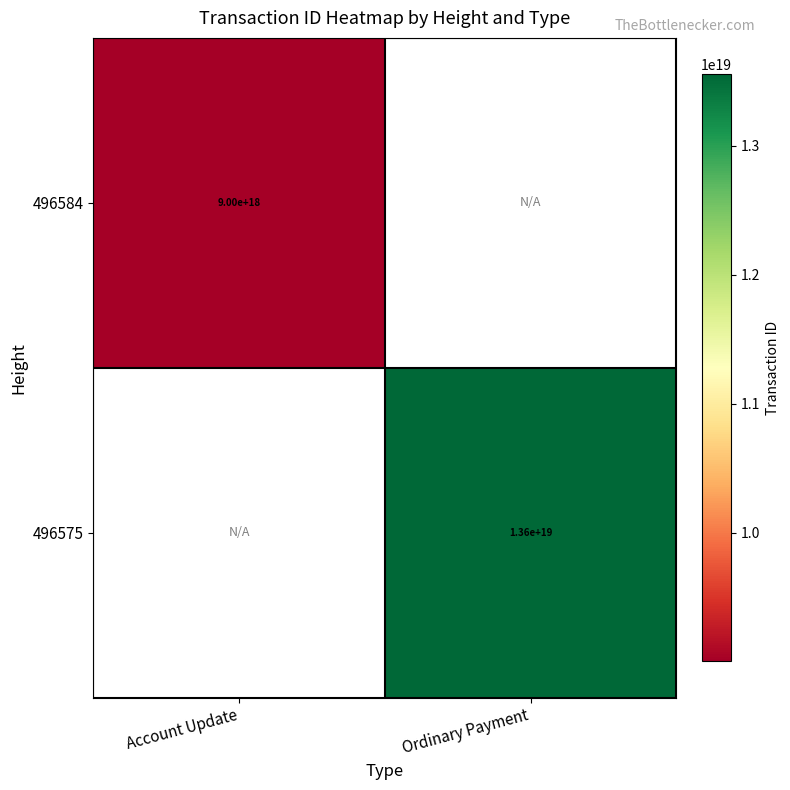

The 496584 series shows 9000000000000000000 at Account Update. True or false?

True